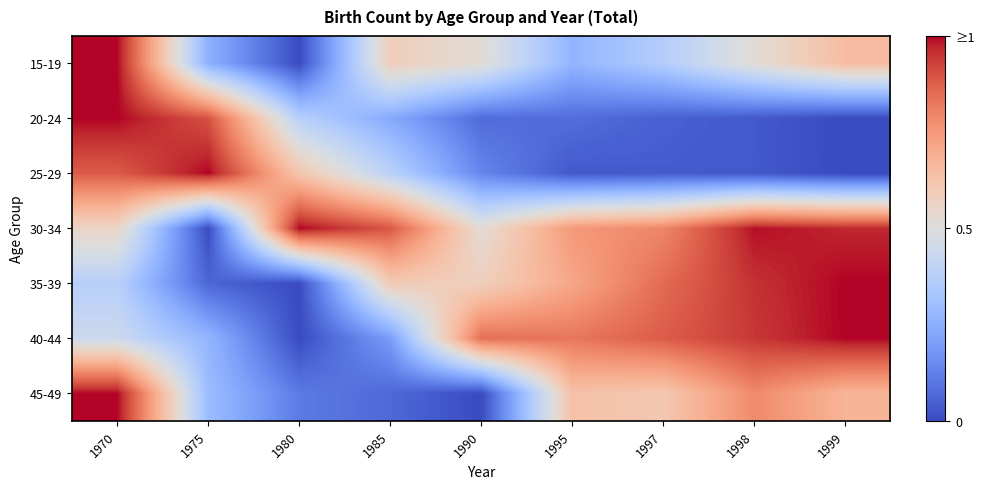

Between 1980 and 1995, which series saw the biggest shift?

40-44